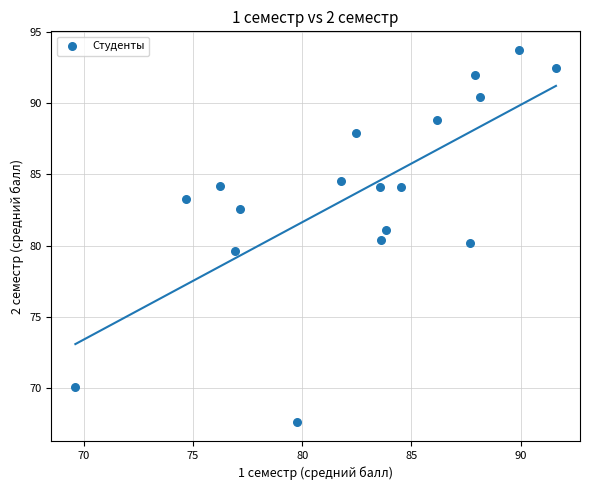

What is the range of X values (max minus min)?

22.0